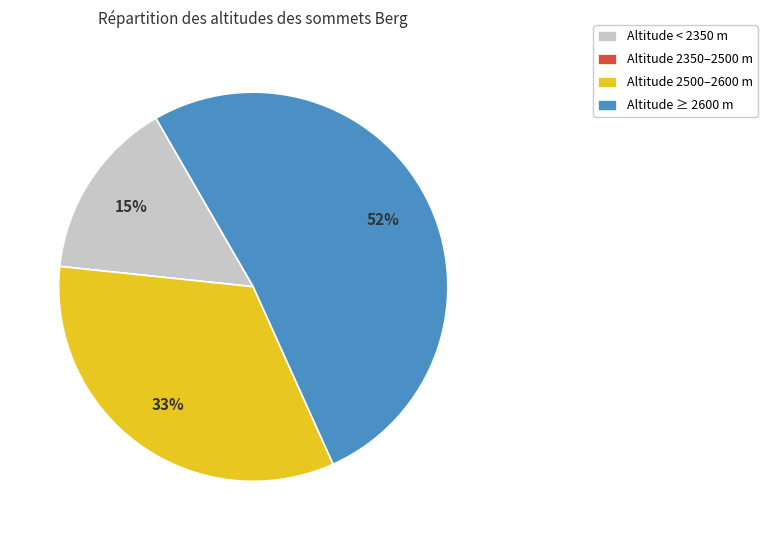

Which category has the biggest portion of the pie?

Altitude ≥ 2600 m